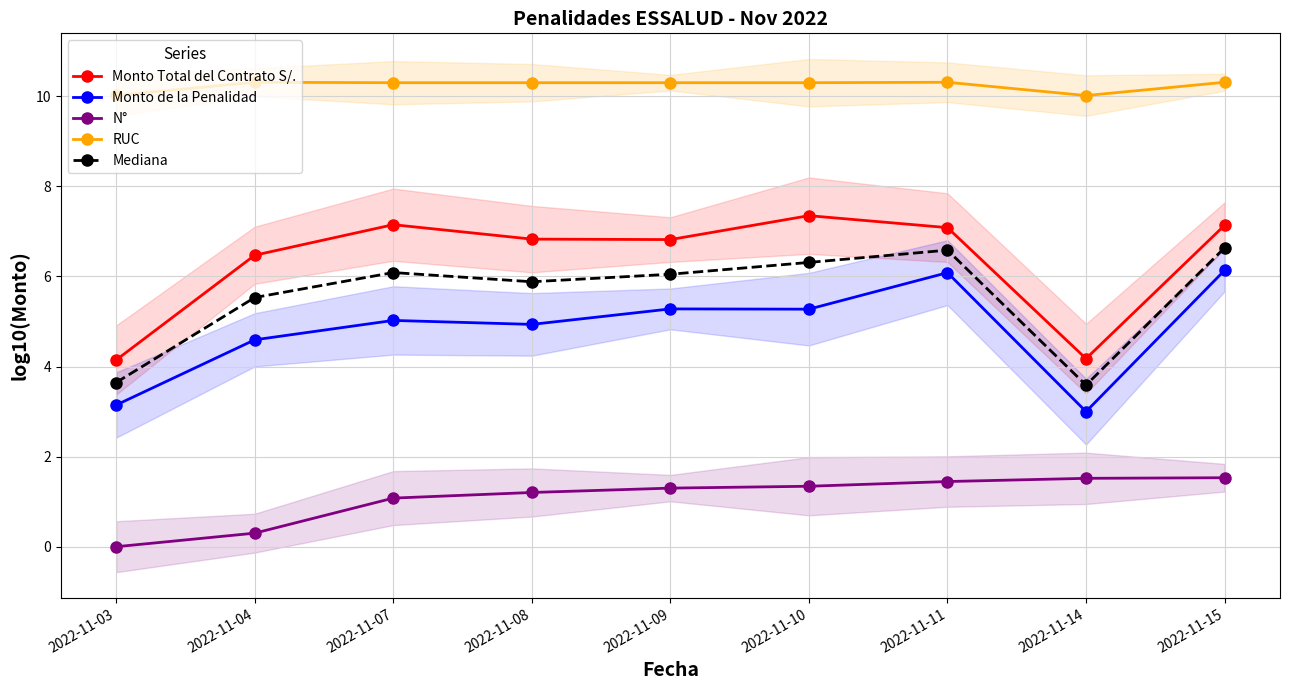

At how many categories does at least one series exceed 6?

9